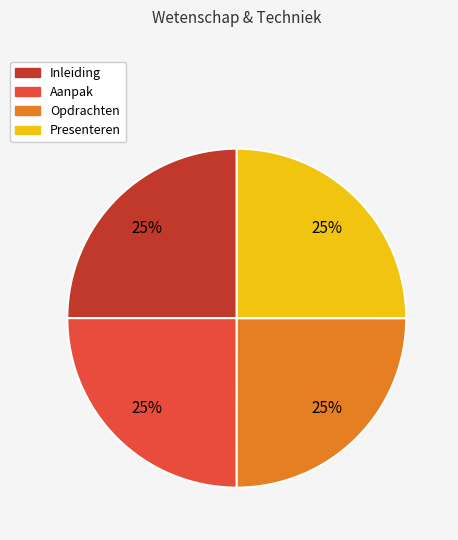

Does Presenteren represent more than half of the total?

No